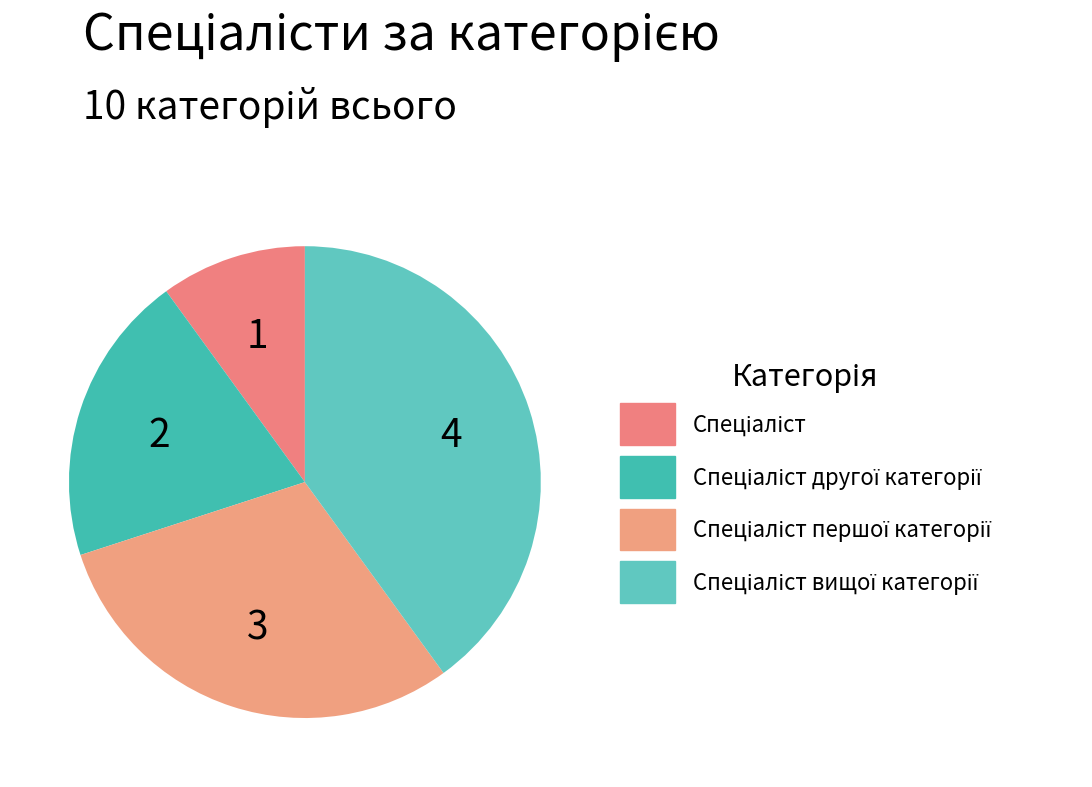

How many slices are in this pie chart?

4